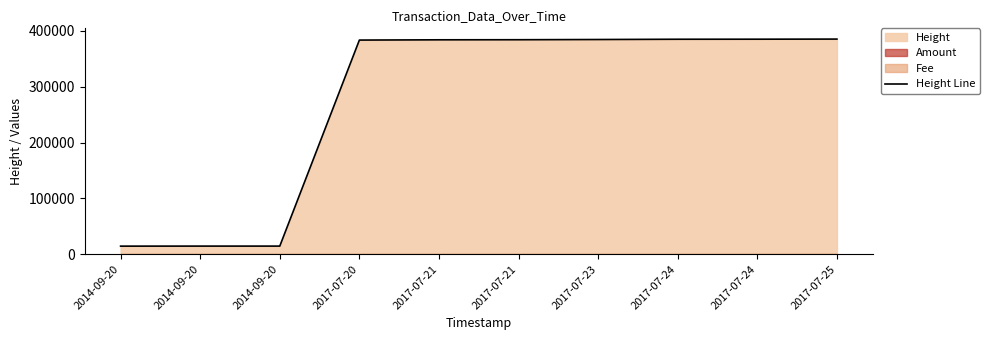

Where is the data nearest to the value 199924?

2017-07-20